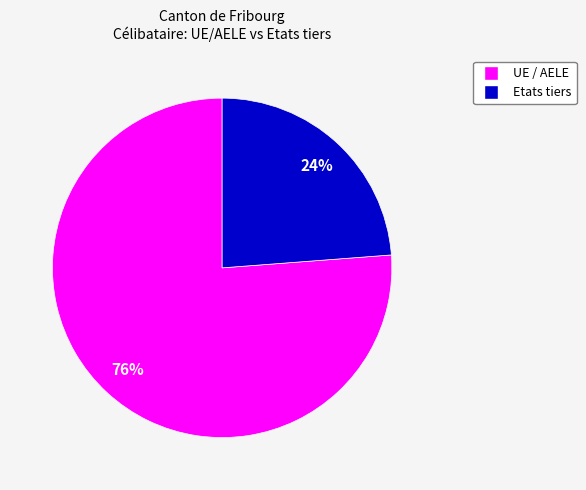

To the nearest percent, what is the average slice percentage?

50%